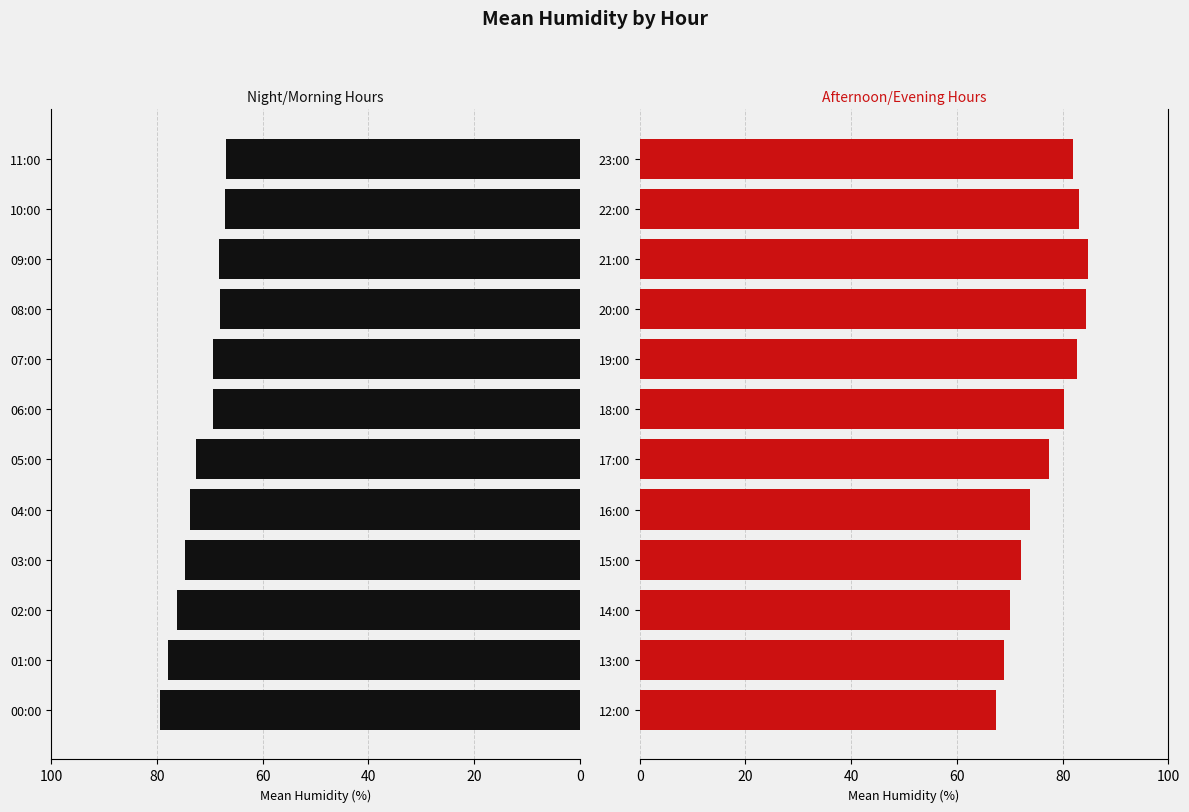

List the series in order of their peak value, highest first.

12:00–23:00, 00:00–11:00